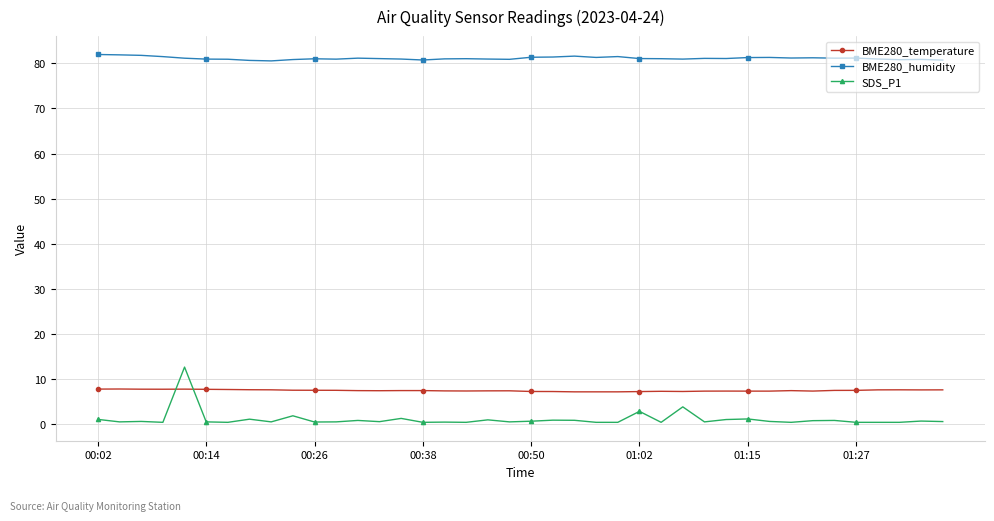

True or false: BME280_humidity and BME280_temperature intersect in this chart.

False